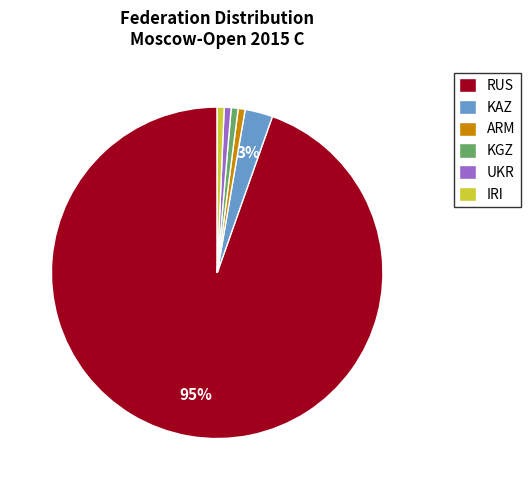

To the nearest percent, what is the average slice percentage?

17%